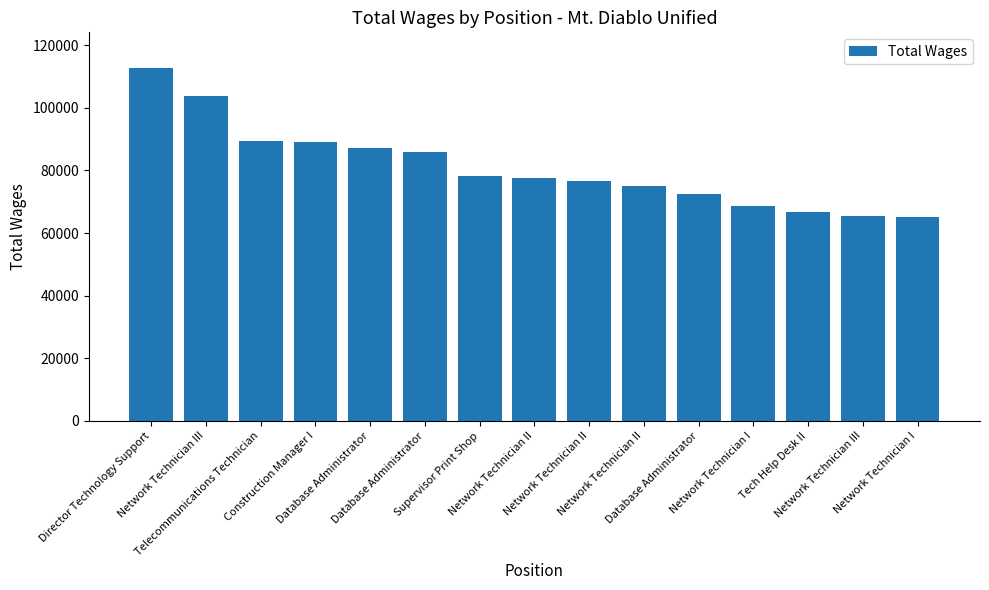

How many bars are there in total?

15